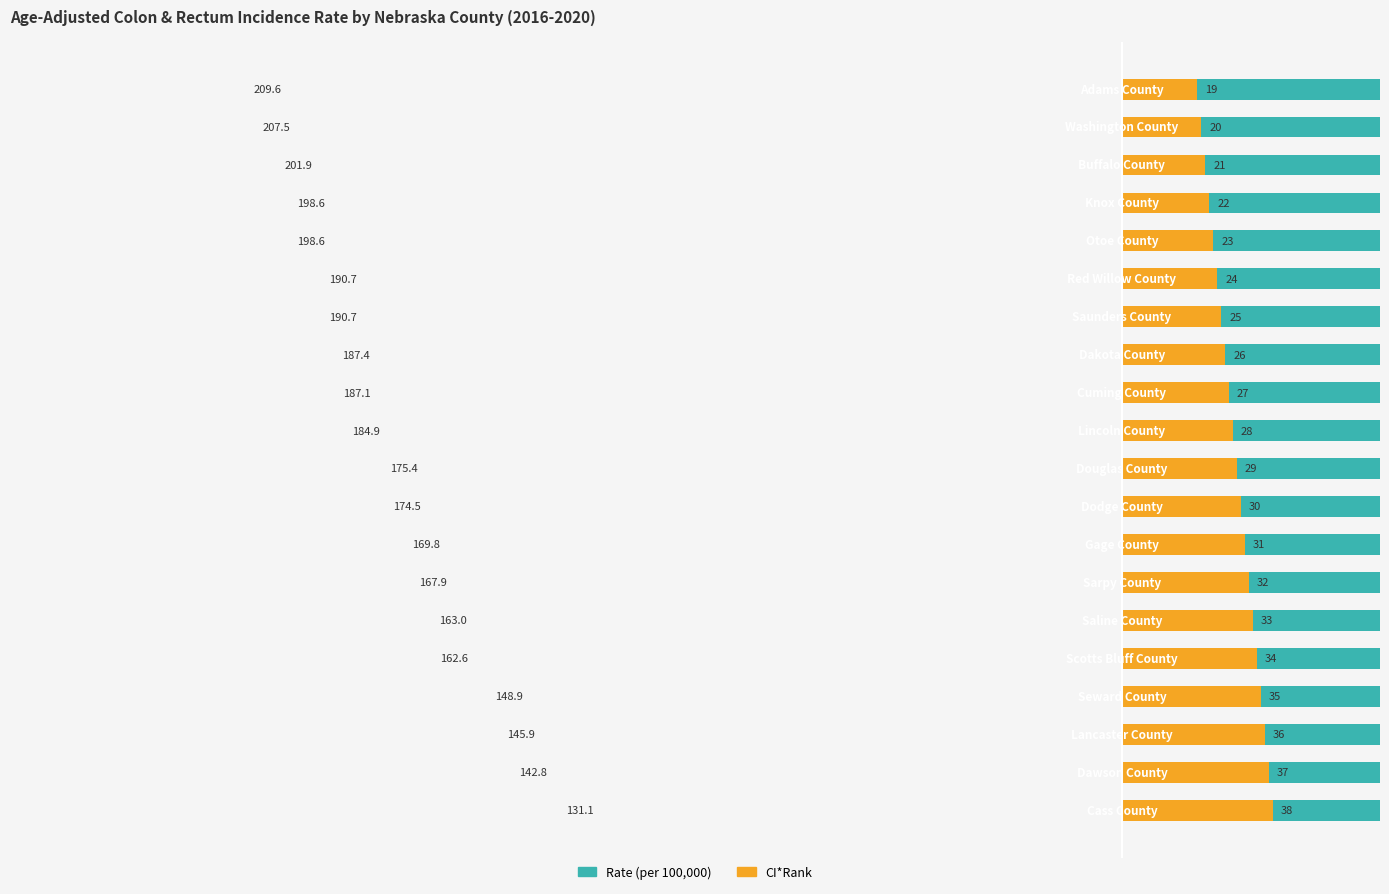

What is the value of the CI*Rank bar at the 13th from the left?

26.0